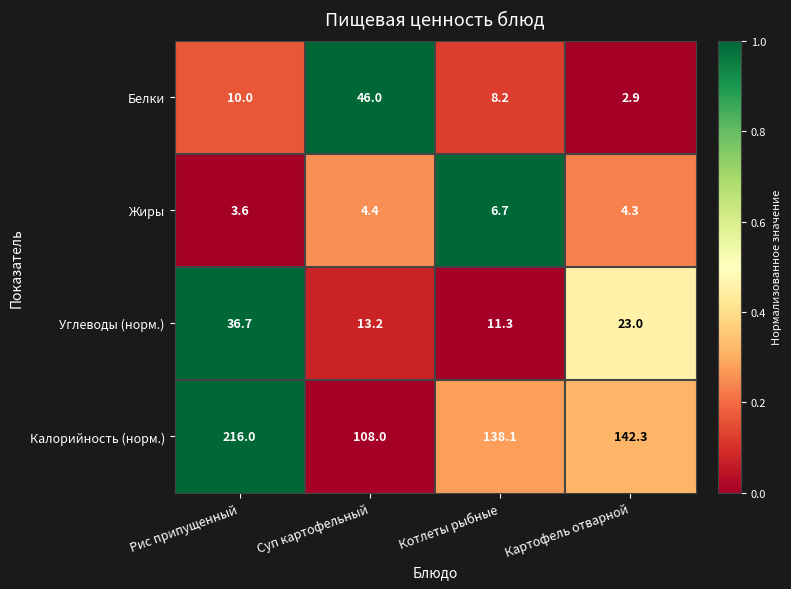

List the series in order of their peak value, highest first.

Калорийность (норм.), Белки, Углеводы (норм.), Жиры